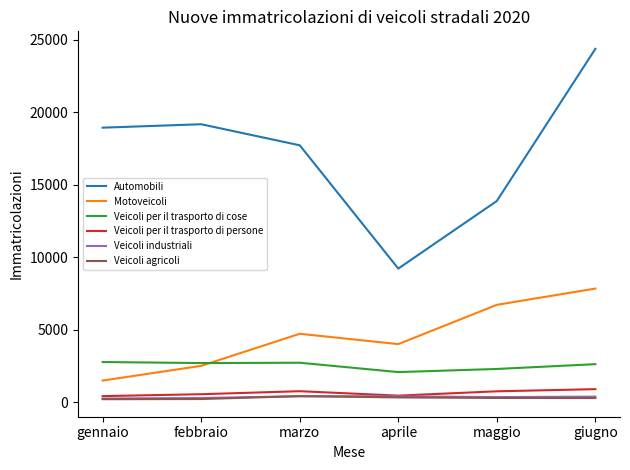

Is it true that Veicoli per il trasporto di cose equals 2786 at gennaio?

True